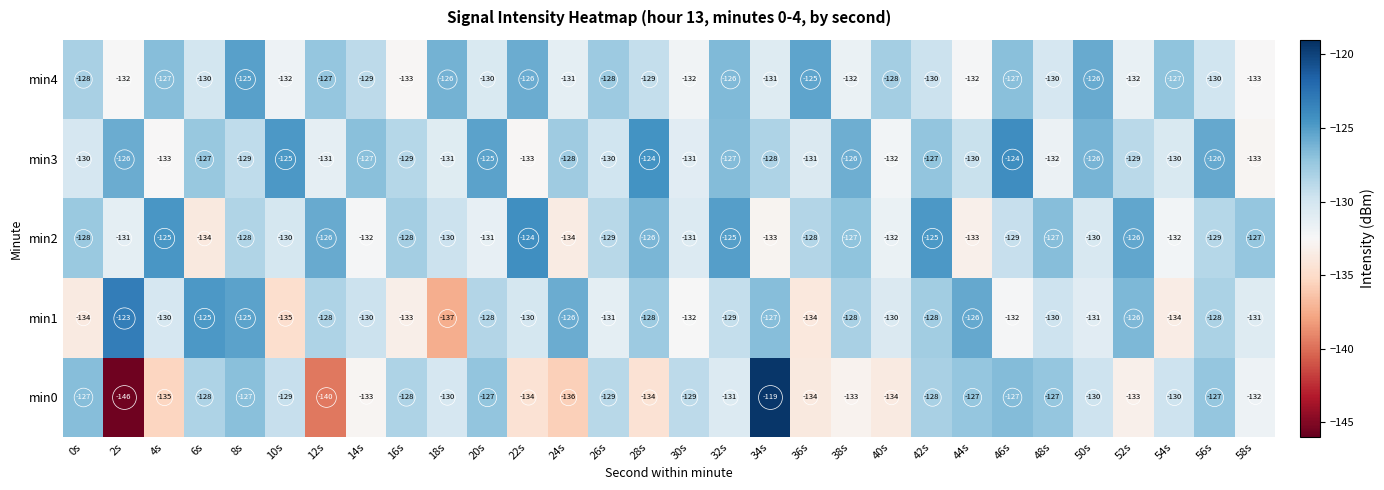

What is the total value across all series at 56s?

-640